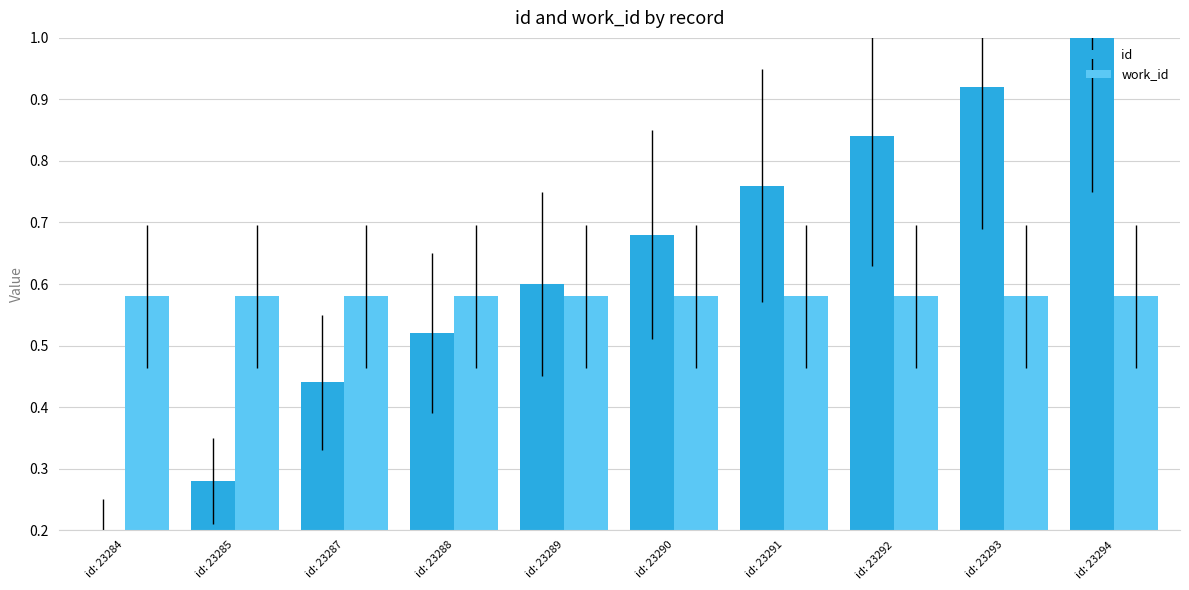

What is the highest value of the id series?

1.0